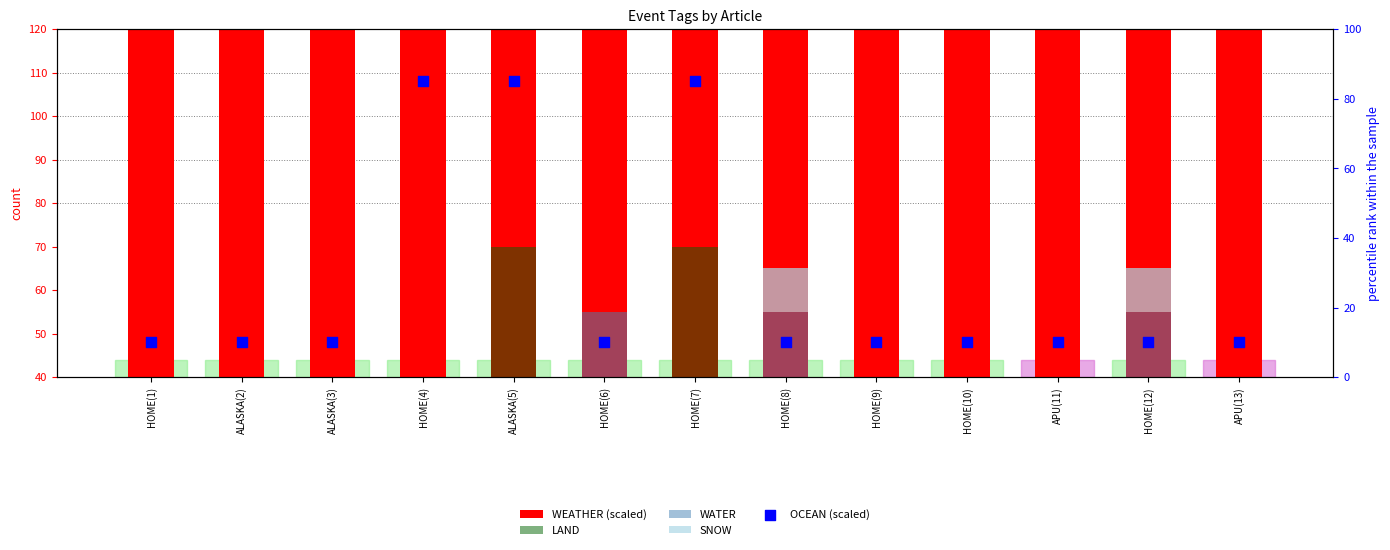

Which series has the largest total across all categories?

WEATHER (scaled)